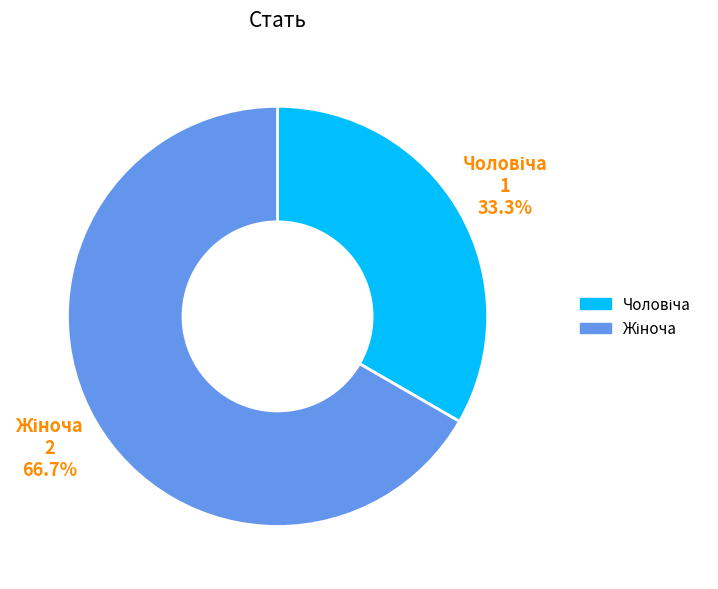

Is there any slice that represents more than half of the pie?

Yes